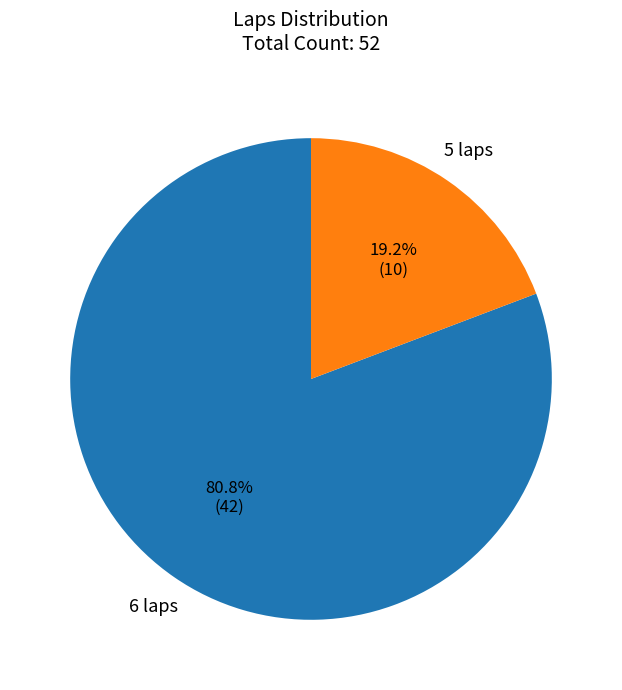

Is there any slice that represents more than half of the pie?

Yes